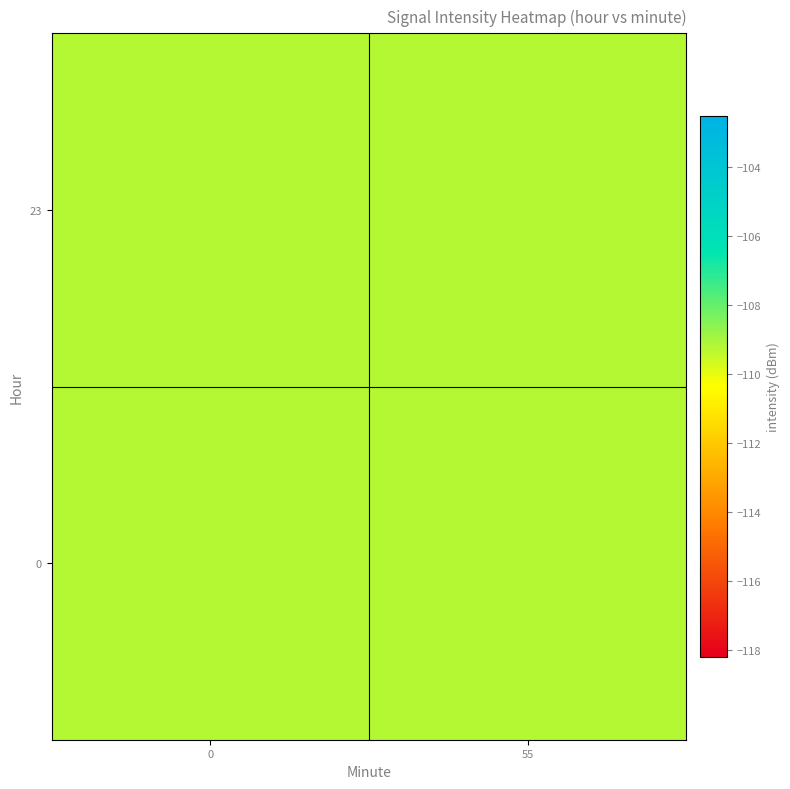

What is the total value across all series at 0?

-218.5